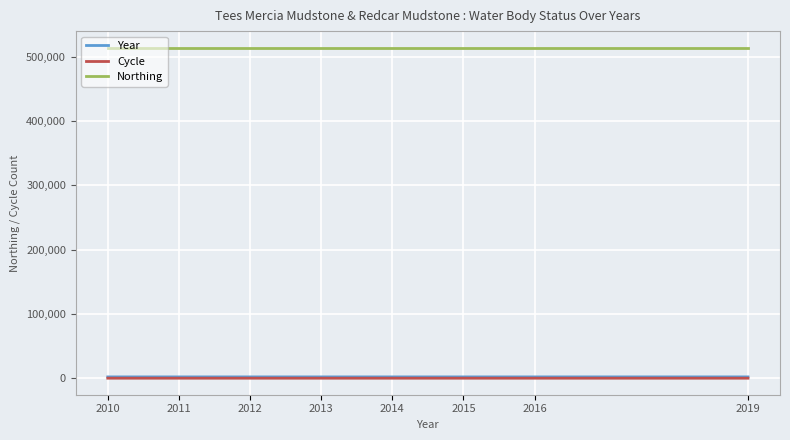

True or false: Cycle and Northing cross at least once.

False